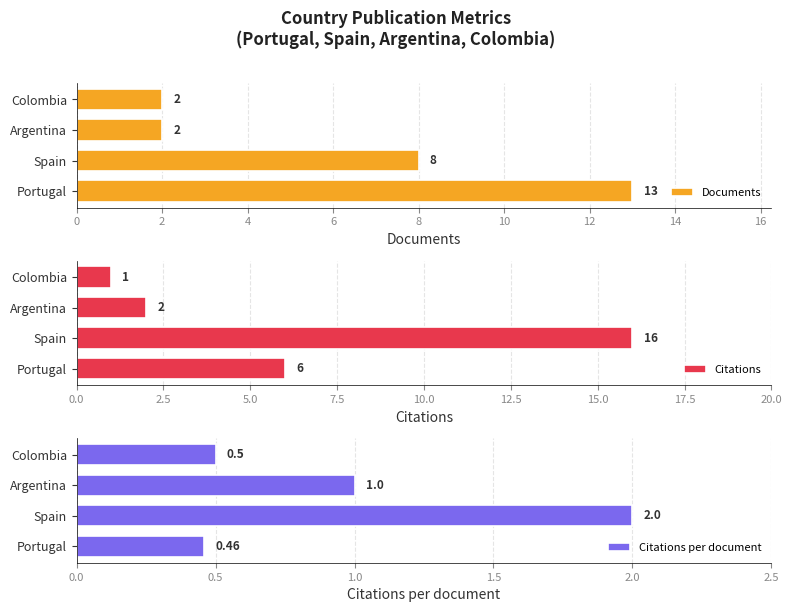

Reading left to right, what are all the values shown in this chart?

Documents: 0=13.0	2=8.0	4=2.0	6=2.0
Citations: 0=6.0	2=16.0	4=2.0	6=1.0
Citations per document: 0=0.5	2=2.0	4=1.0	6=0.5